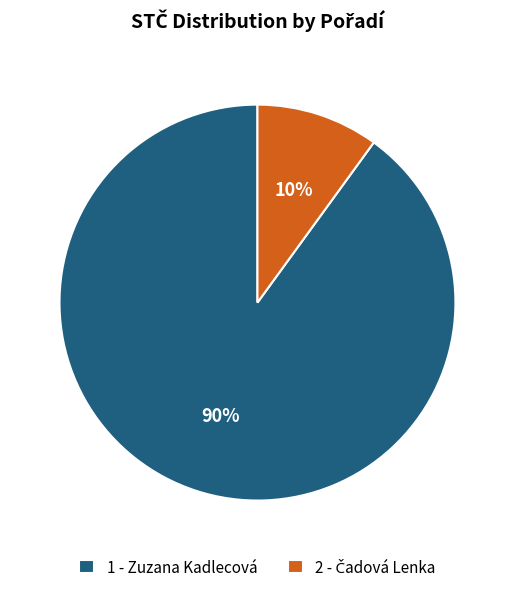

Is it true that 1 - Zuzana Kadlecová is 90% of the pie?

True